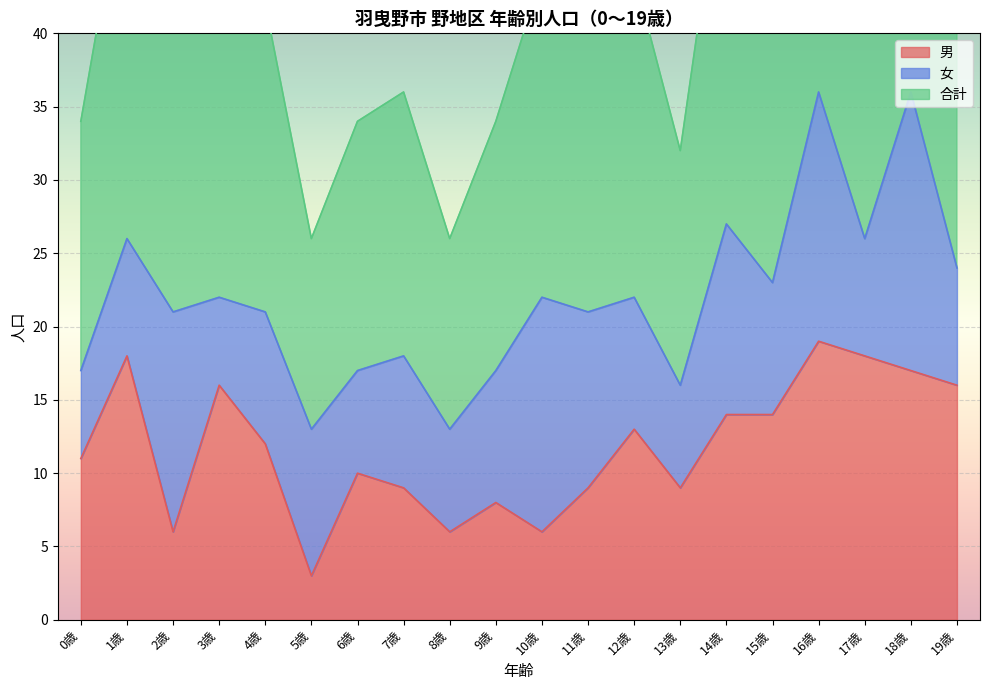

True or false: 男 has a value of 6 at 11歳.

False